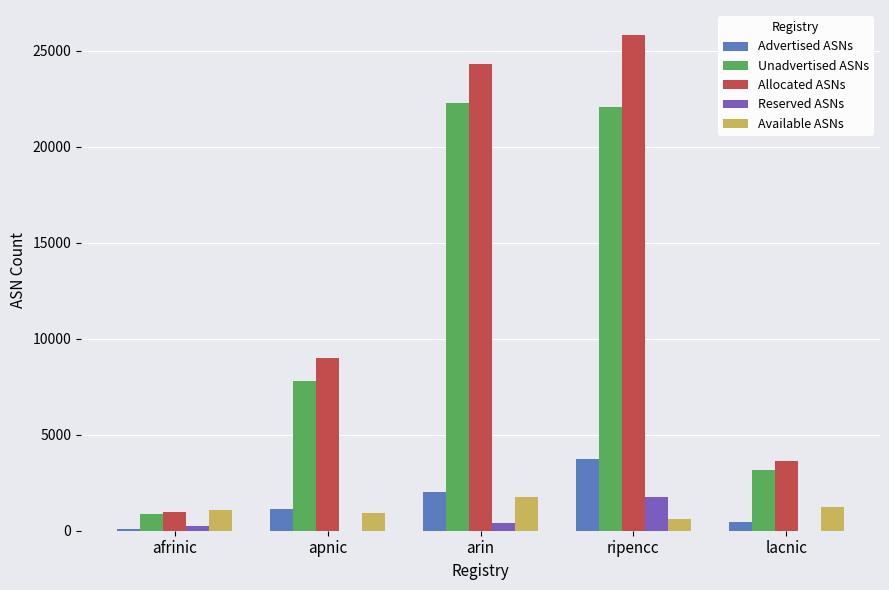

Reading left to right, what are all the values shown in this chart?

Advertised ASNs: afrinic=101	apnic=1154	arin=2017	ripencc=3745	lacnic=438
Unadvertised ASNs: afrinic=890	apnic=7821	arin=22269	ripencc=22077	lacnic=3186
Allocated ASNs: afrinic=991	apnic=8975	arin=24286	ripencc=25822	lacnic=3624
Reserved ASNs: afrinic=221	apnic=0	arin=413	ripencc=1735	lacnic=0
Available ASNs: afrinic=1090	apnic=901	arin=1754	ripencc=627	lacnic=1239